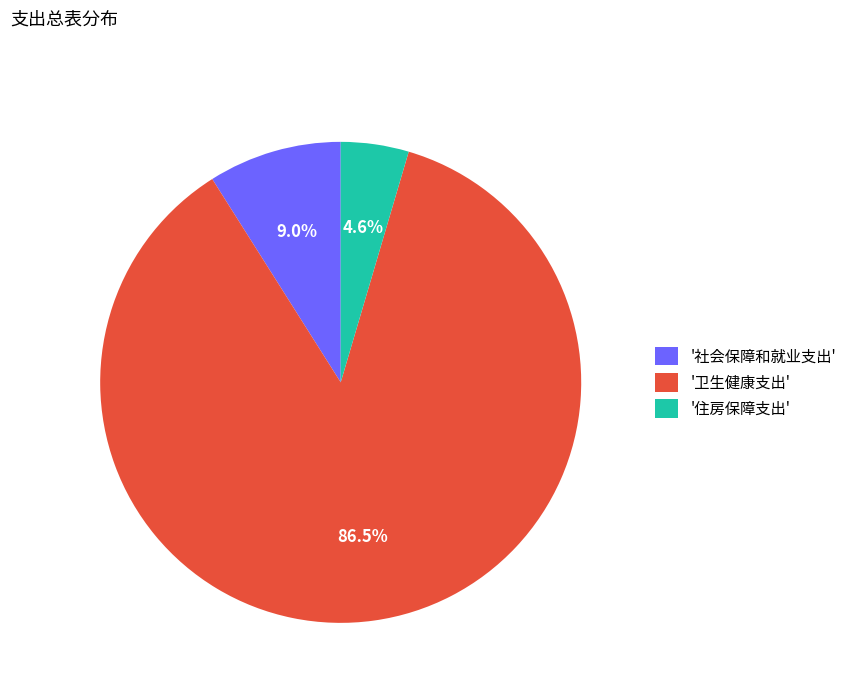

Which category has the smallest portion of the pie?

'住房保障支出'